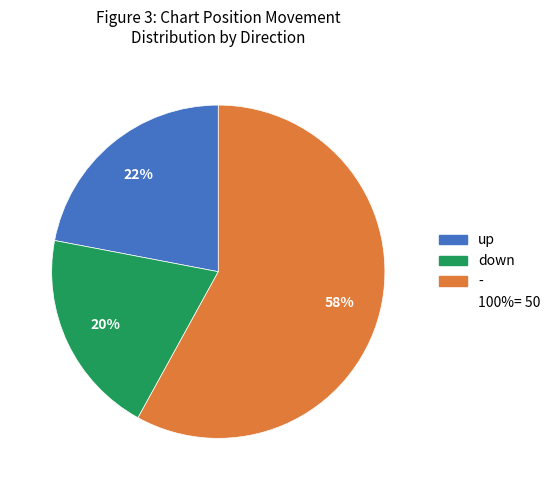

To the nearest percent, what is the difference between the largest and smallest slice percentages?

38%